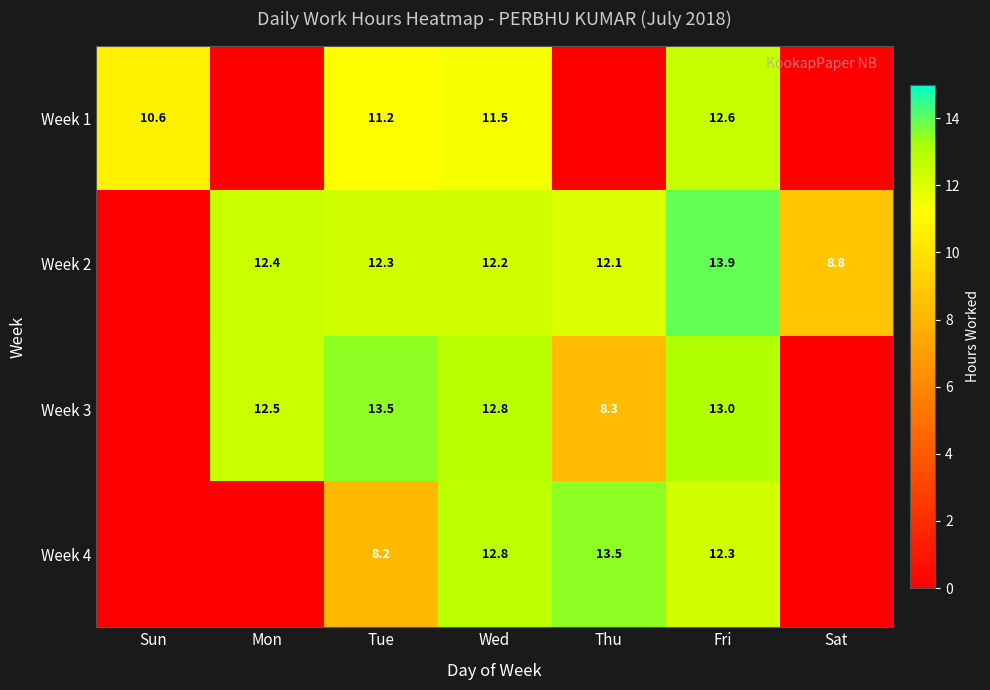

What is the spread (max minus min) of values at Fri?

1.6